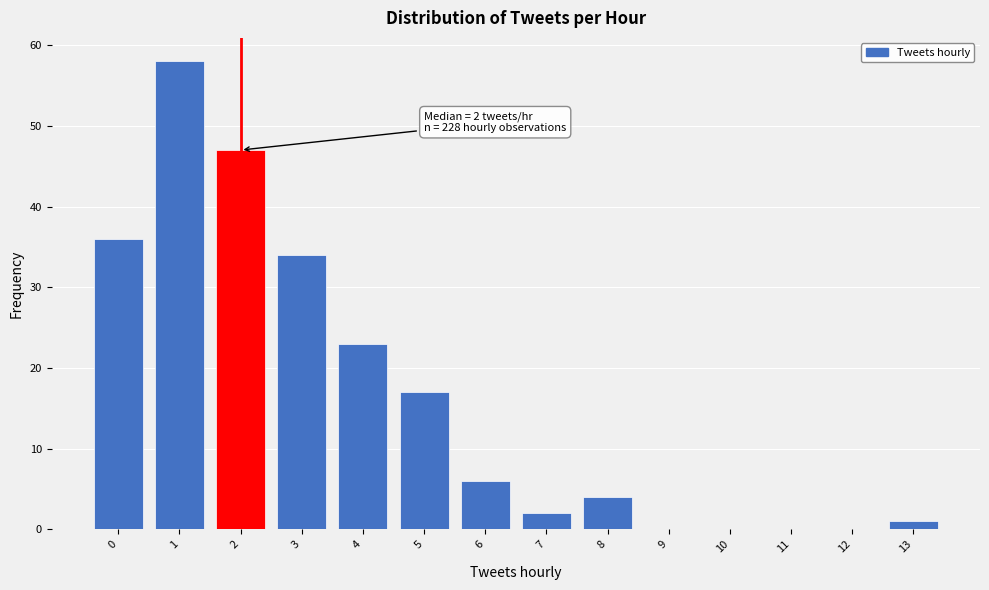

Reading left to right, list all the values displayed in this chart.

0=36	1=58	2=47	3=34	4=23	5=17	6=6	7=2	8=4	9=0	10=0	11=0	12=0	13=1